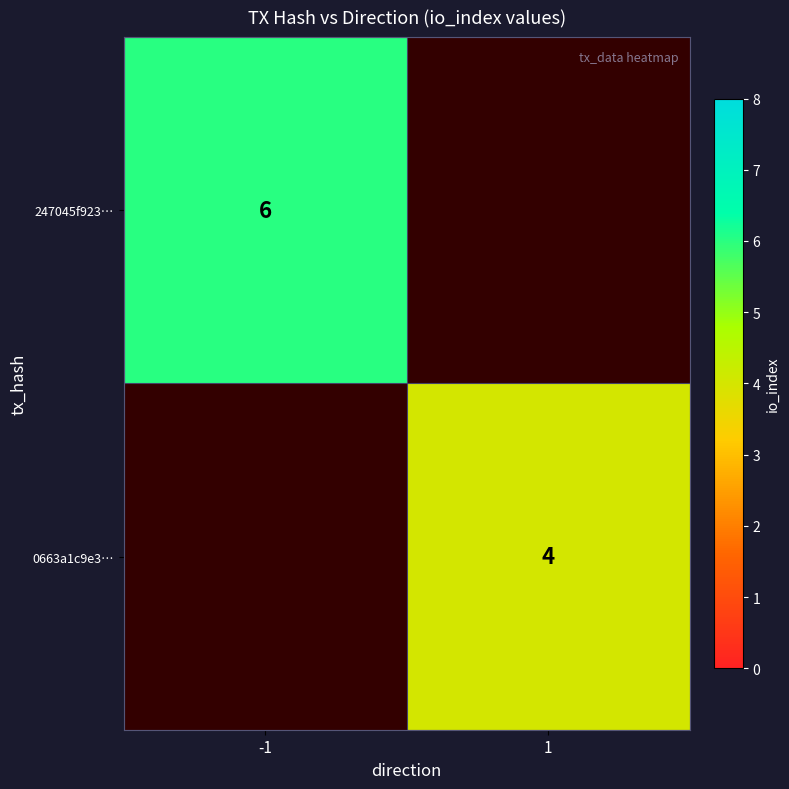

The 0663a1c9e3… series shows 4 at 1. True or false?

True